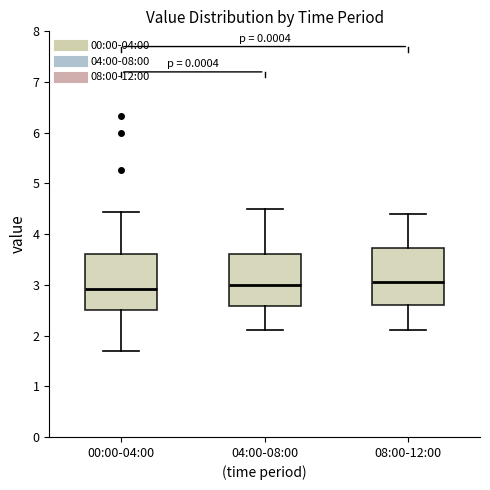

Reading left to right, read every box against the y-axis: the position of its median line, the range the box covers, and the ends of its whiskers. The values are not printed on the chart, so give them approximately, as read against the axis.

00:00-04:00: median 2.9, box 2.5 to 3.6, whiskers 1.7 to 4.4
04:00-08:00: median 3.0, box 2.6 to 3.6, whiskers 2.1 to 4.5
08:00-12:00: median 3.1, box 2.6 to 3.7, whiskers 2.1 to 4.4